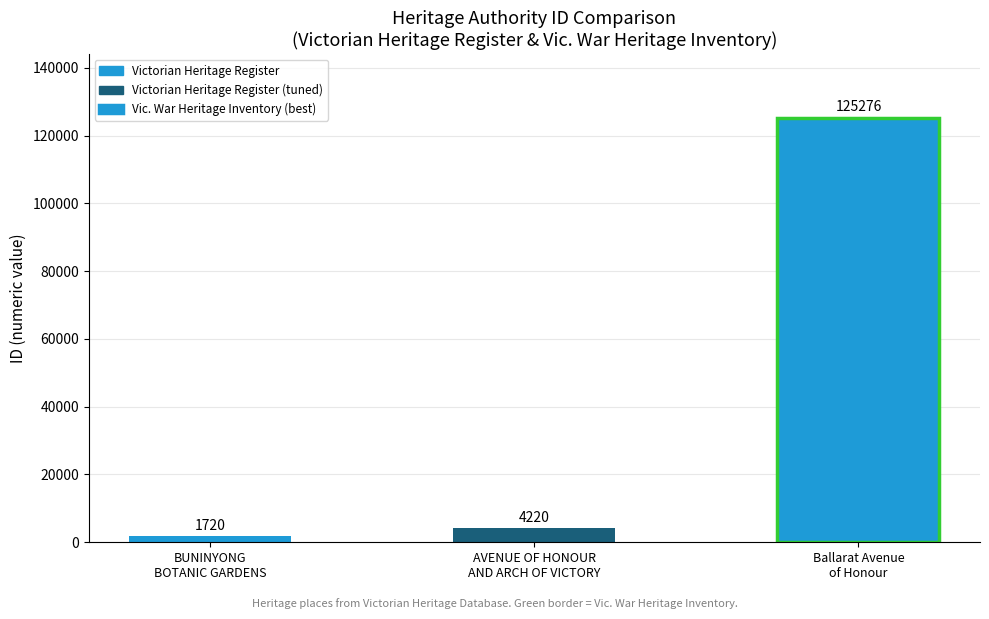

Rank the categories by value from lowest to highest.

BUNINYONG BOTANIC GARDENS, AVENUE OF HONOUR AND ARCH OF VICTORY, Ballarat Avenue of Honour